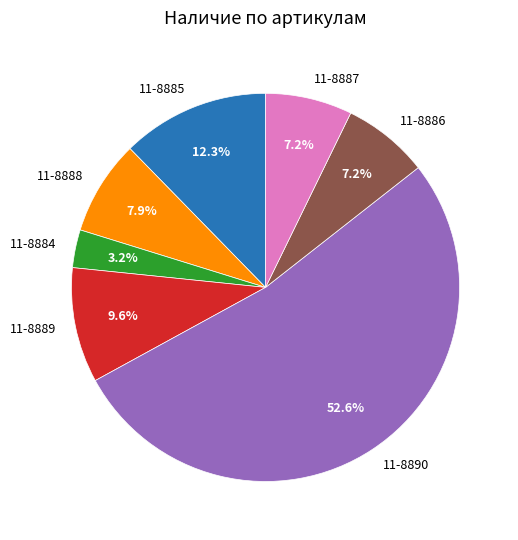

What is the largest slice in the pie chart?

11-8890